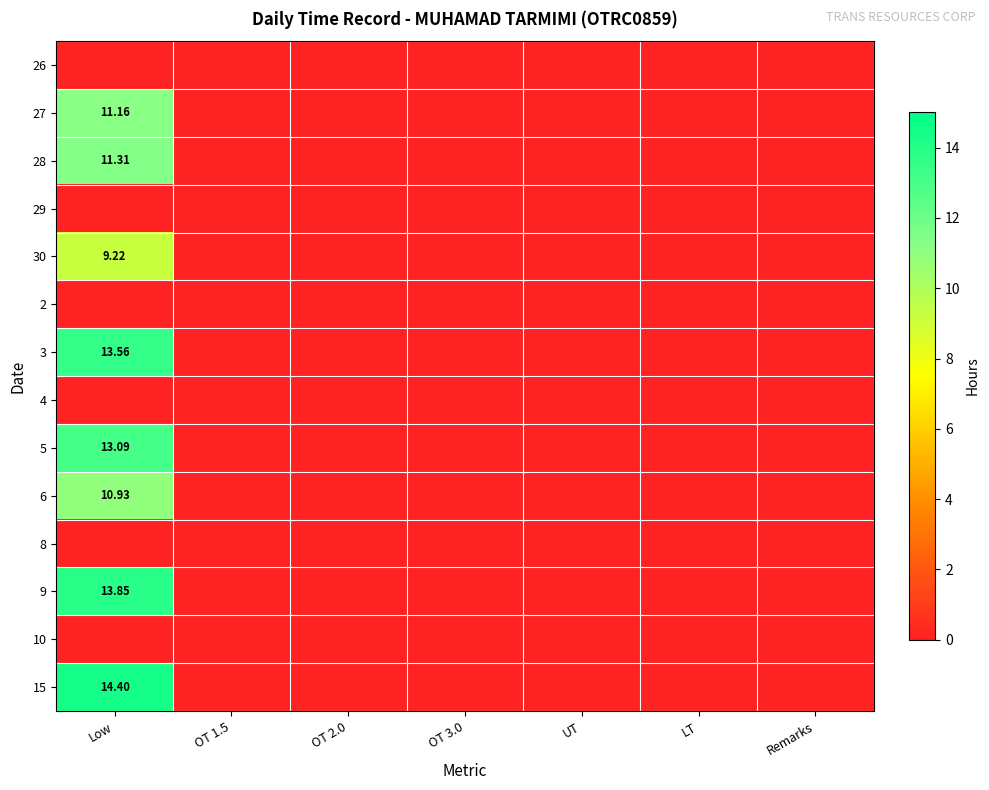

Which series has the largest total across all categories?

15